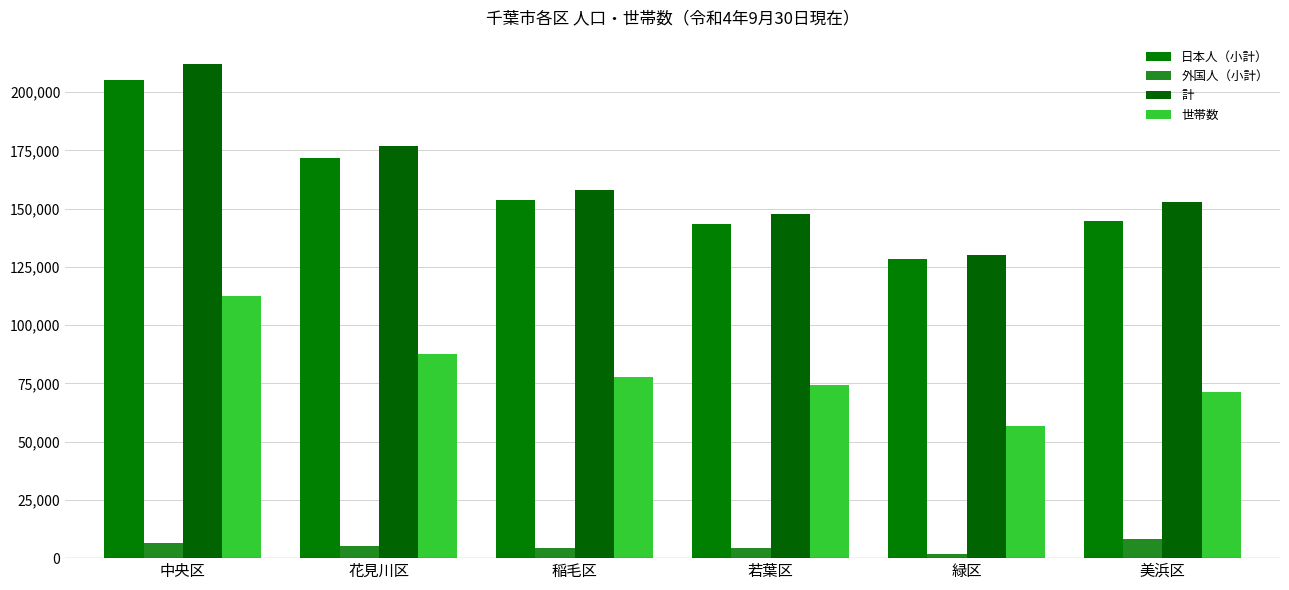

What is the total value across all series at 若葉区?

369949